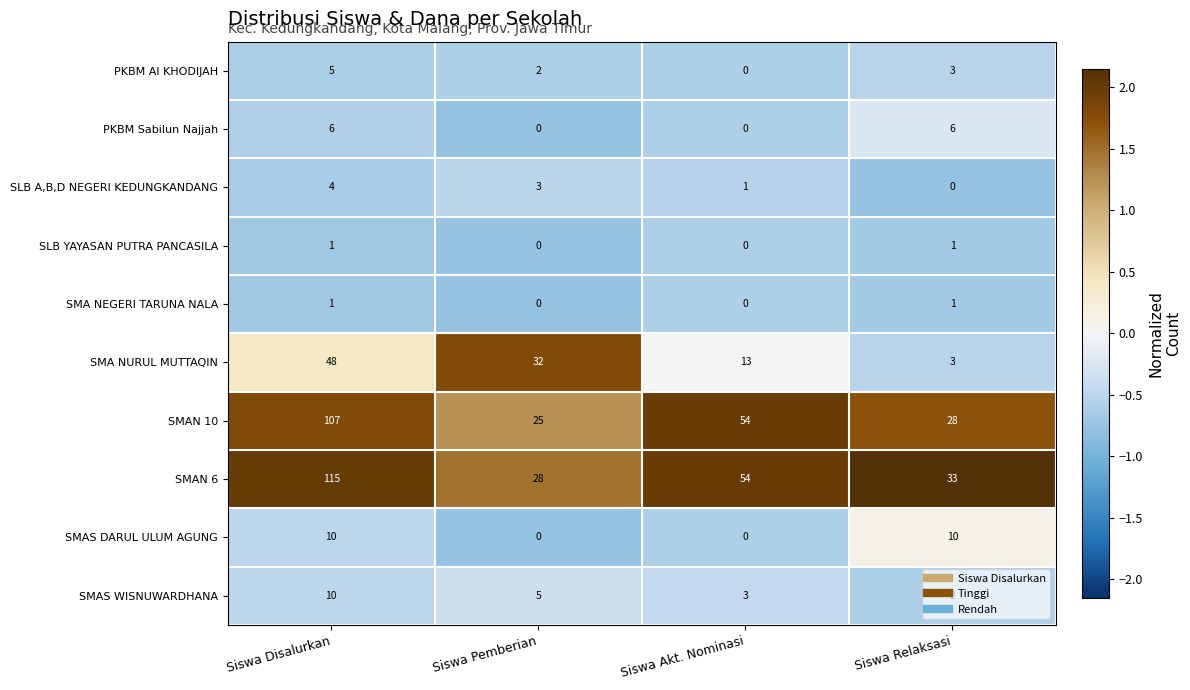

What is the difference between the maximum and minimum values in the SMAS WISNUWARDHANA series?

8